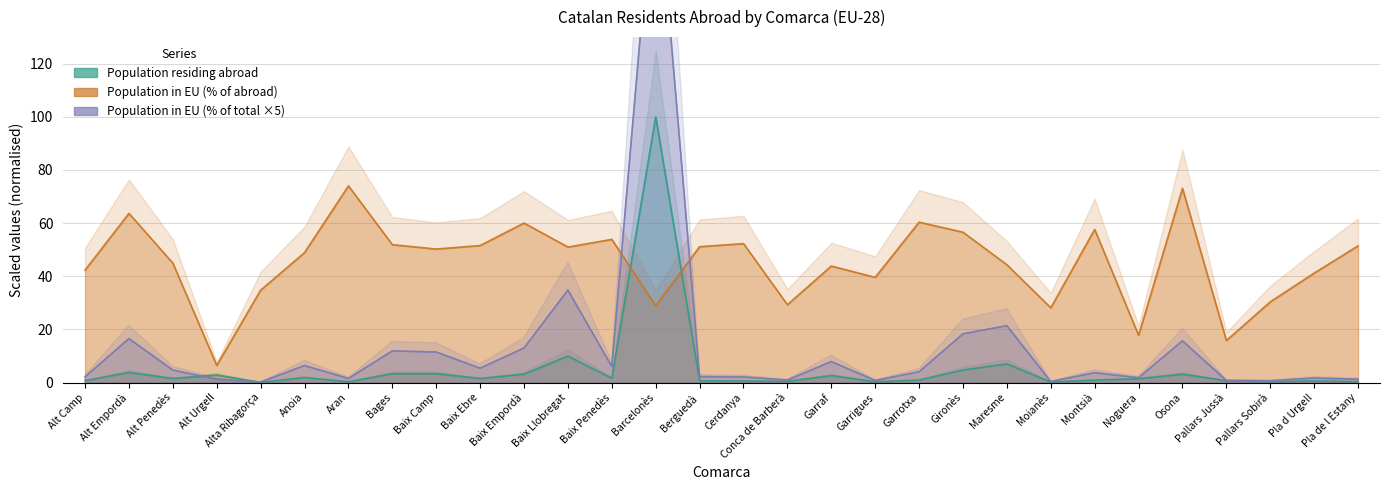

What is the minimum value for Population in EU (% of abroad)?

6.5